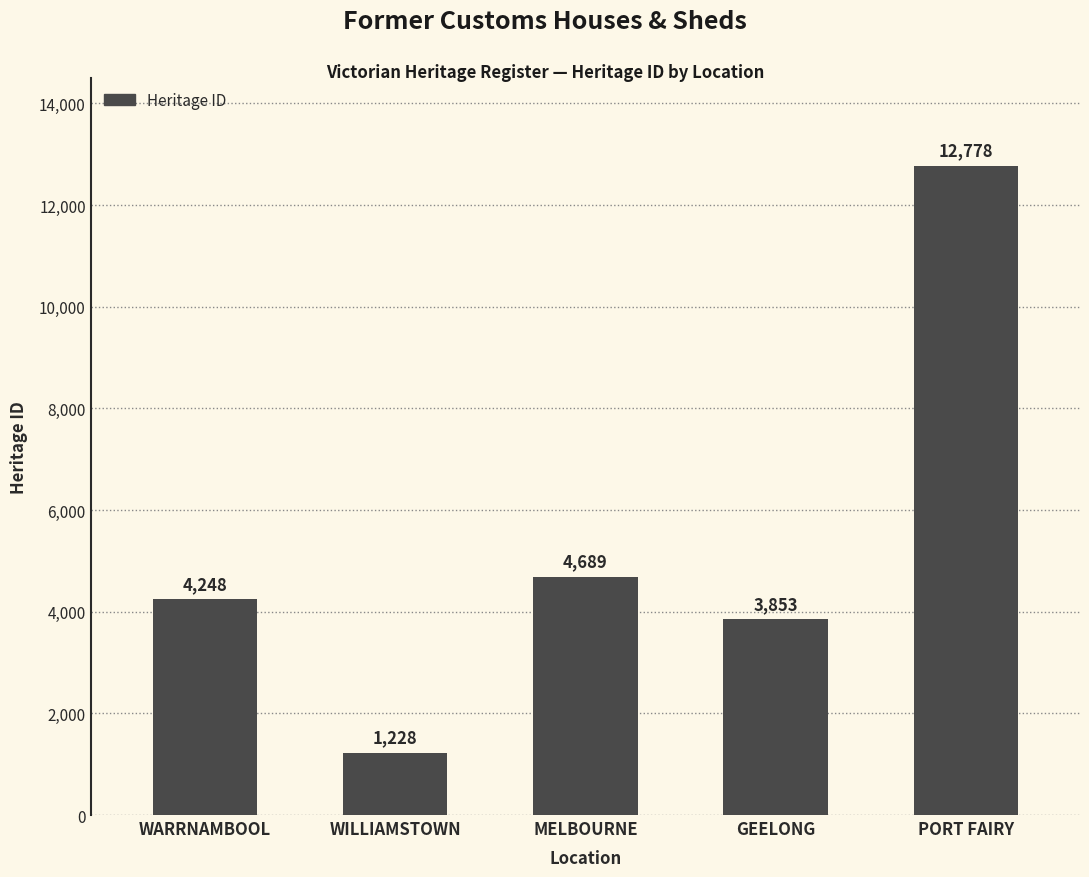

What is the maximum value shown in the chart?

12778